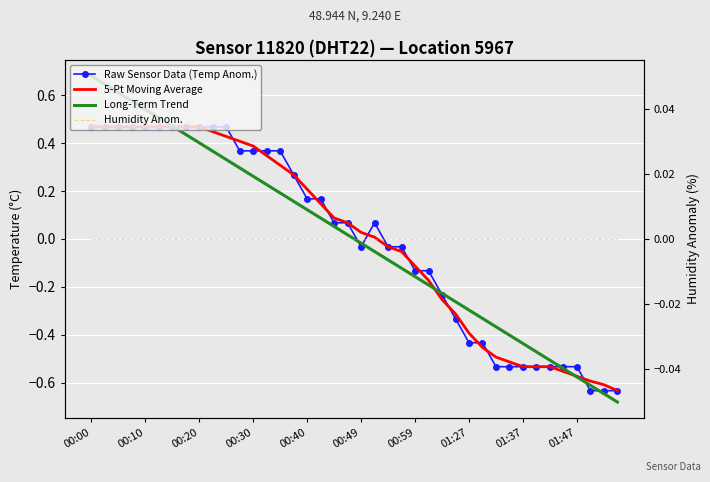

Where does the Long-Term Trend series first go above 0?

00:00